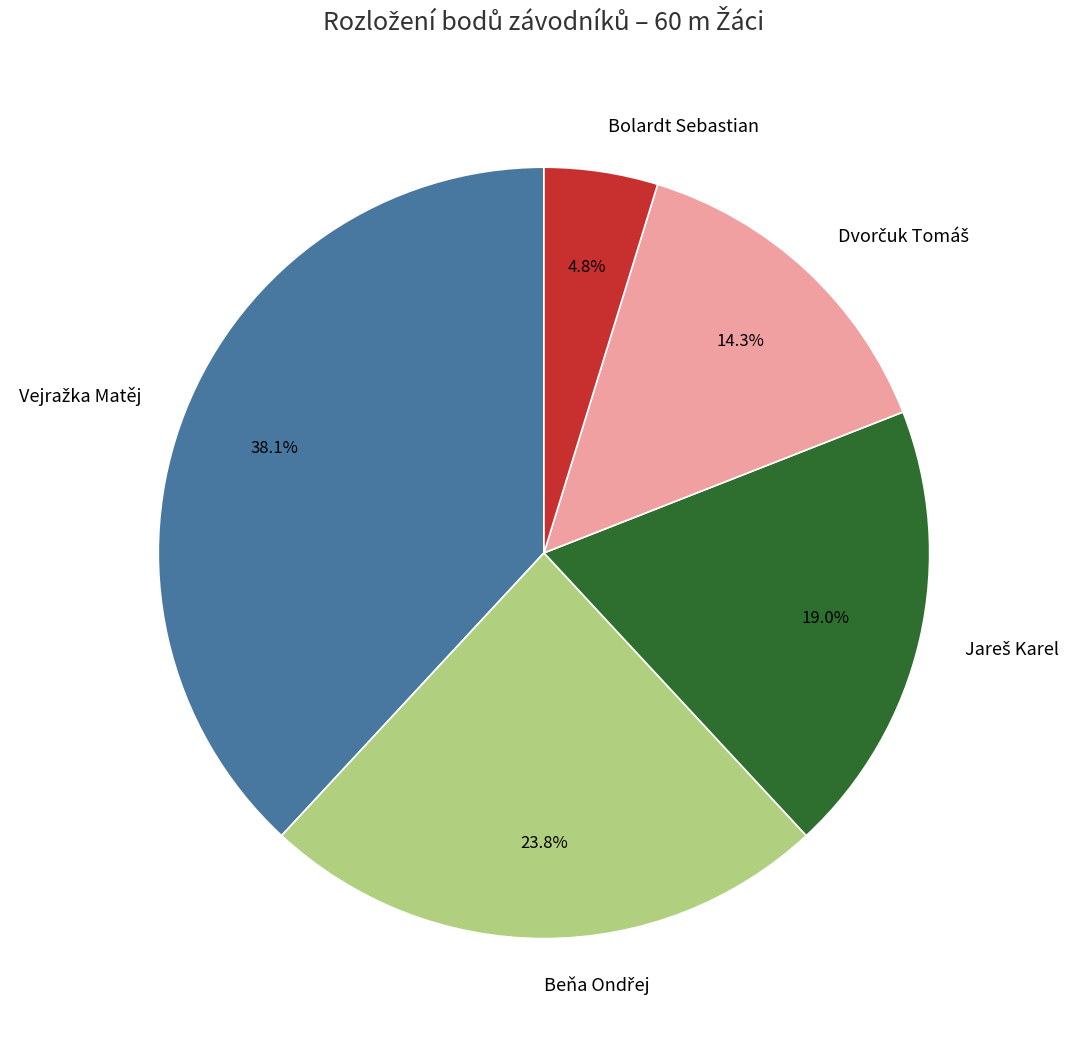

To the nearest percent, what portion does Bolardt Sebastian represent?

5%